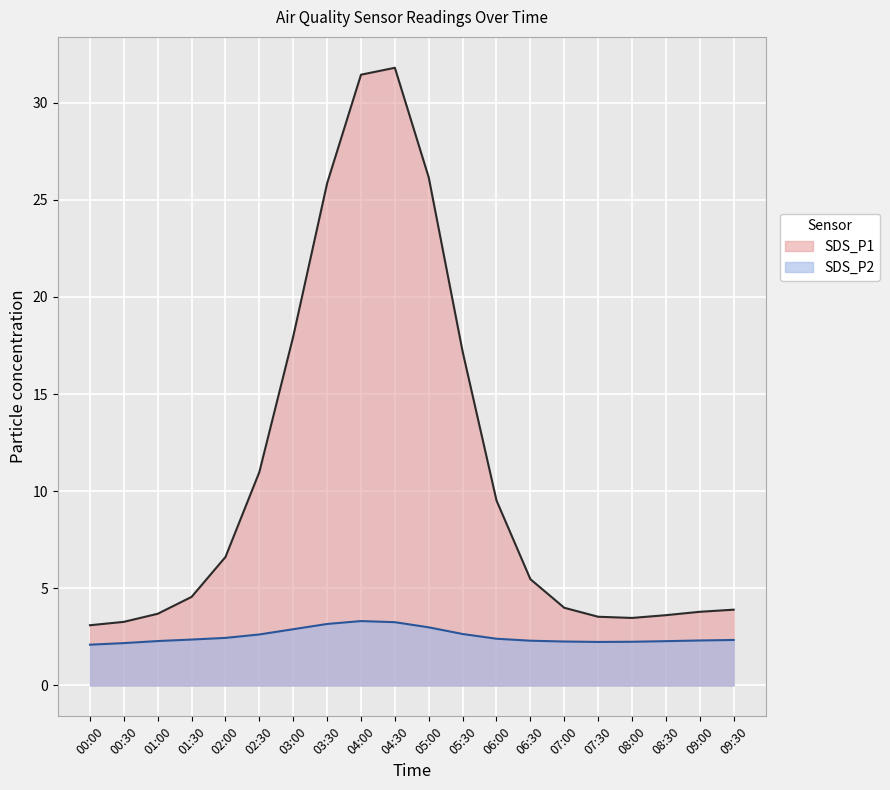

At which label is SDS_P2 closest to 2?

00:00